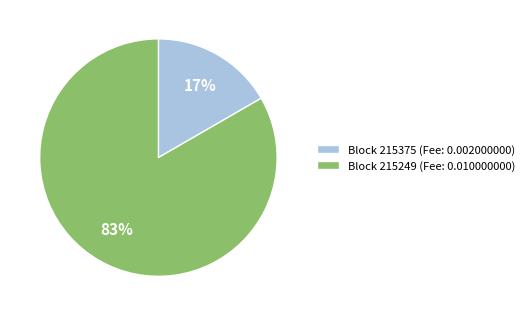

Do Block 215375 (Fee: 0.002000000) and Block 215249 (Fee: 0.010000000) together represent more than half of the pie?

Yes